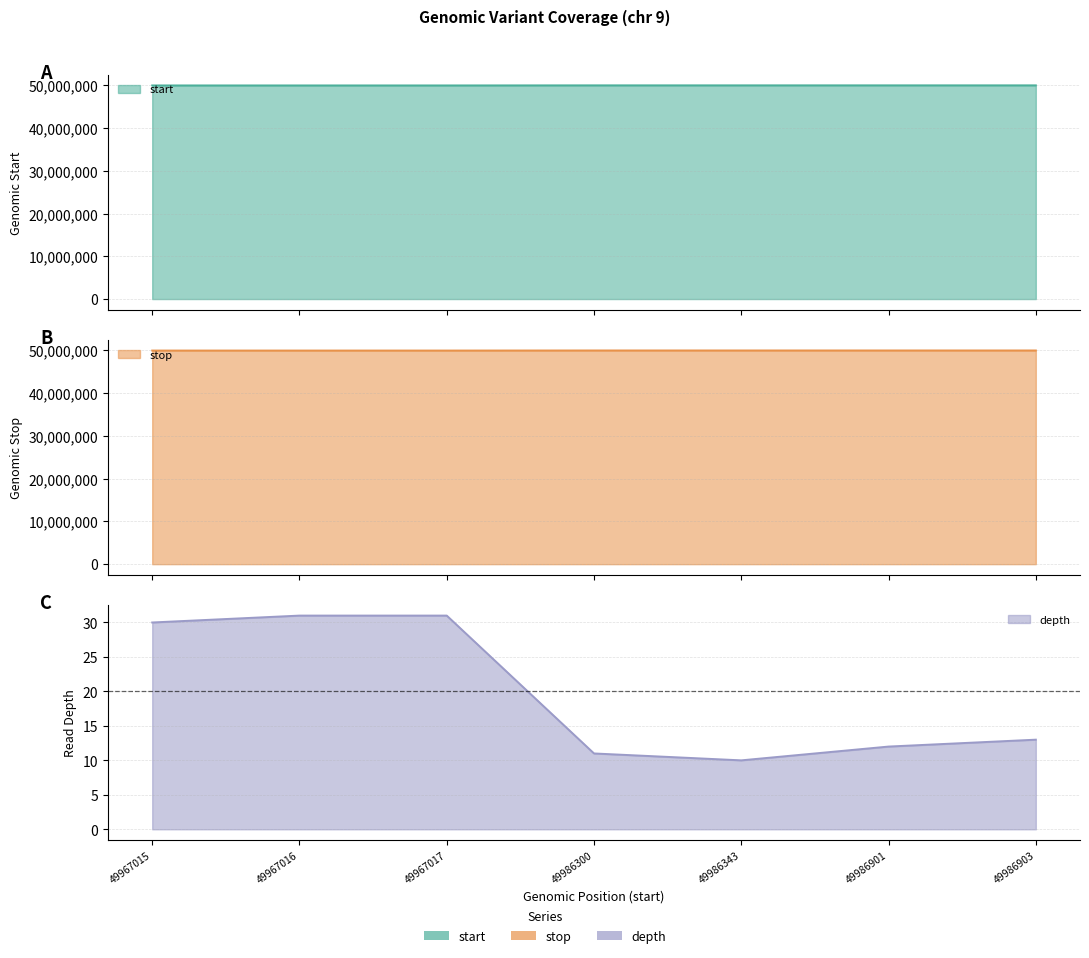

The start series shows 28842357 at 49986901. True or false?

False